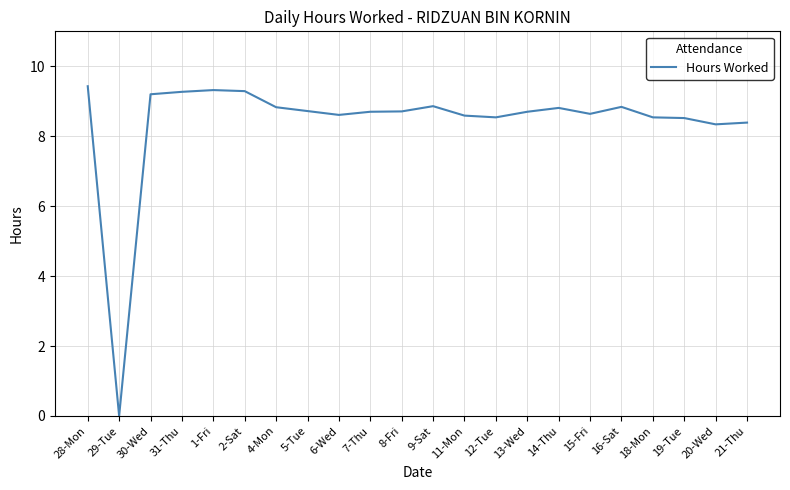

How many values are above zero?

21